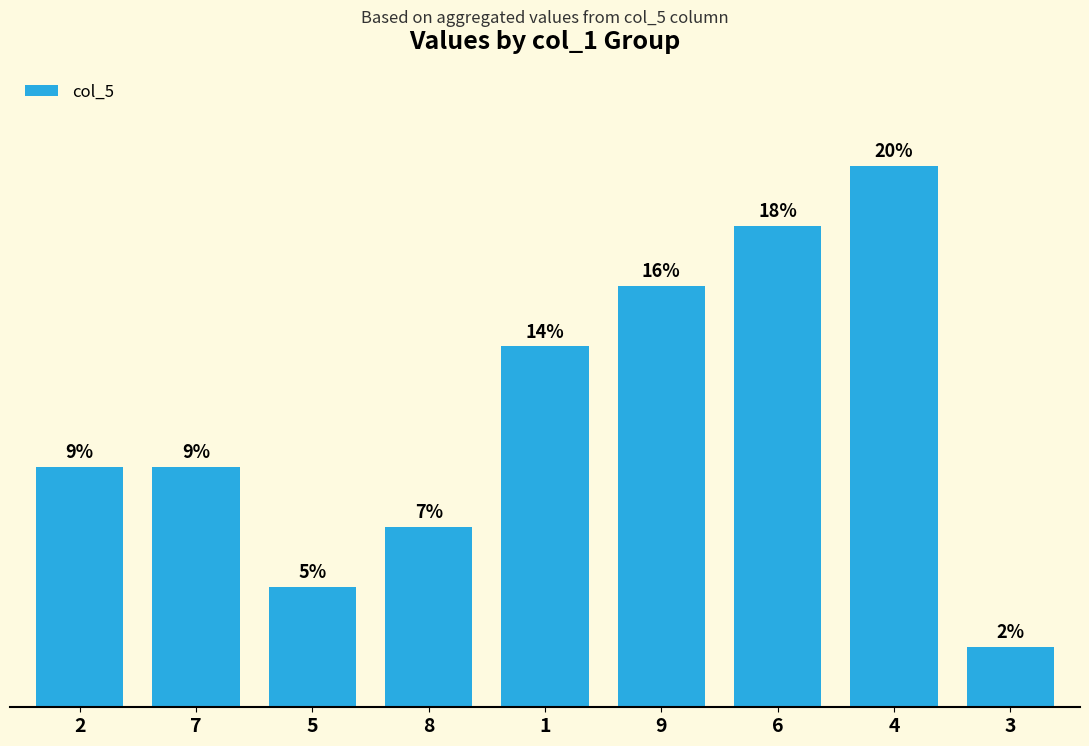

Rank the categories by value from lowest to highest.

3, 5, 8, 2, 7, 1, 9, 6, 4